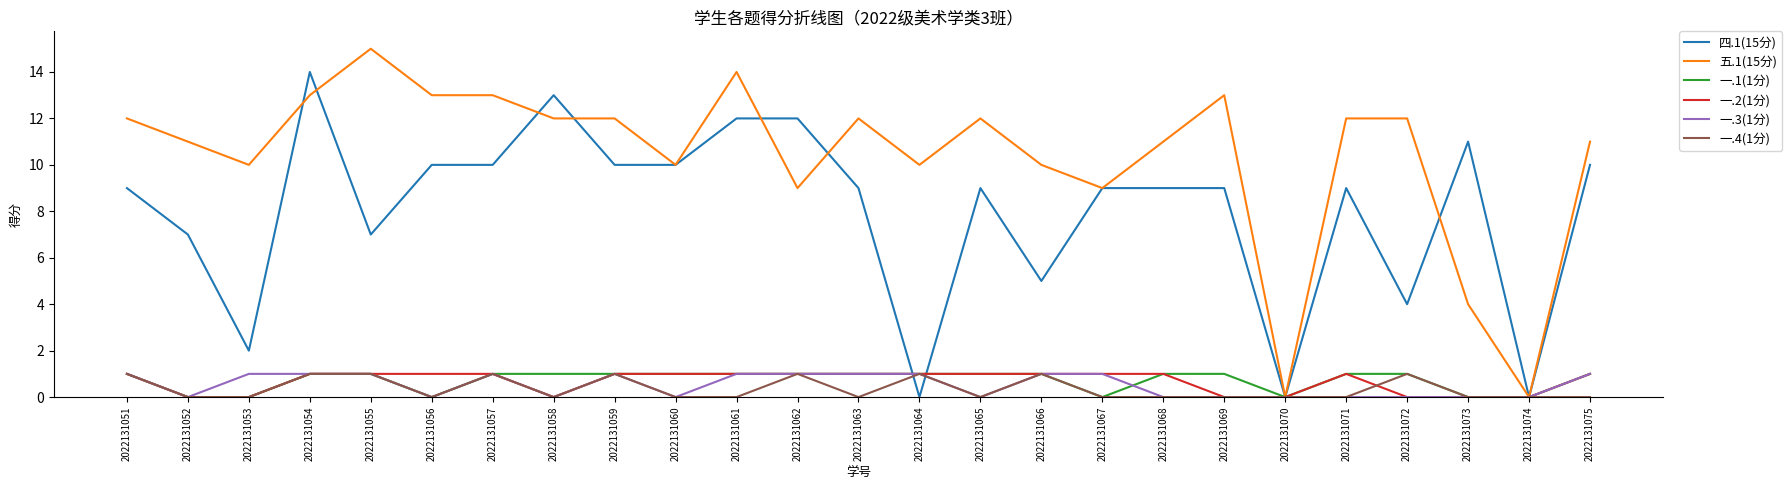

At which category is the sum across all series the highest?

2022131054